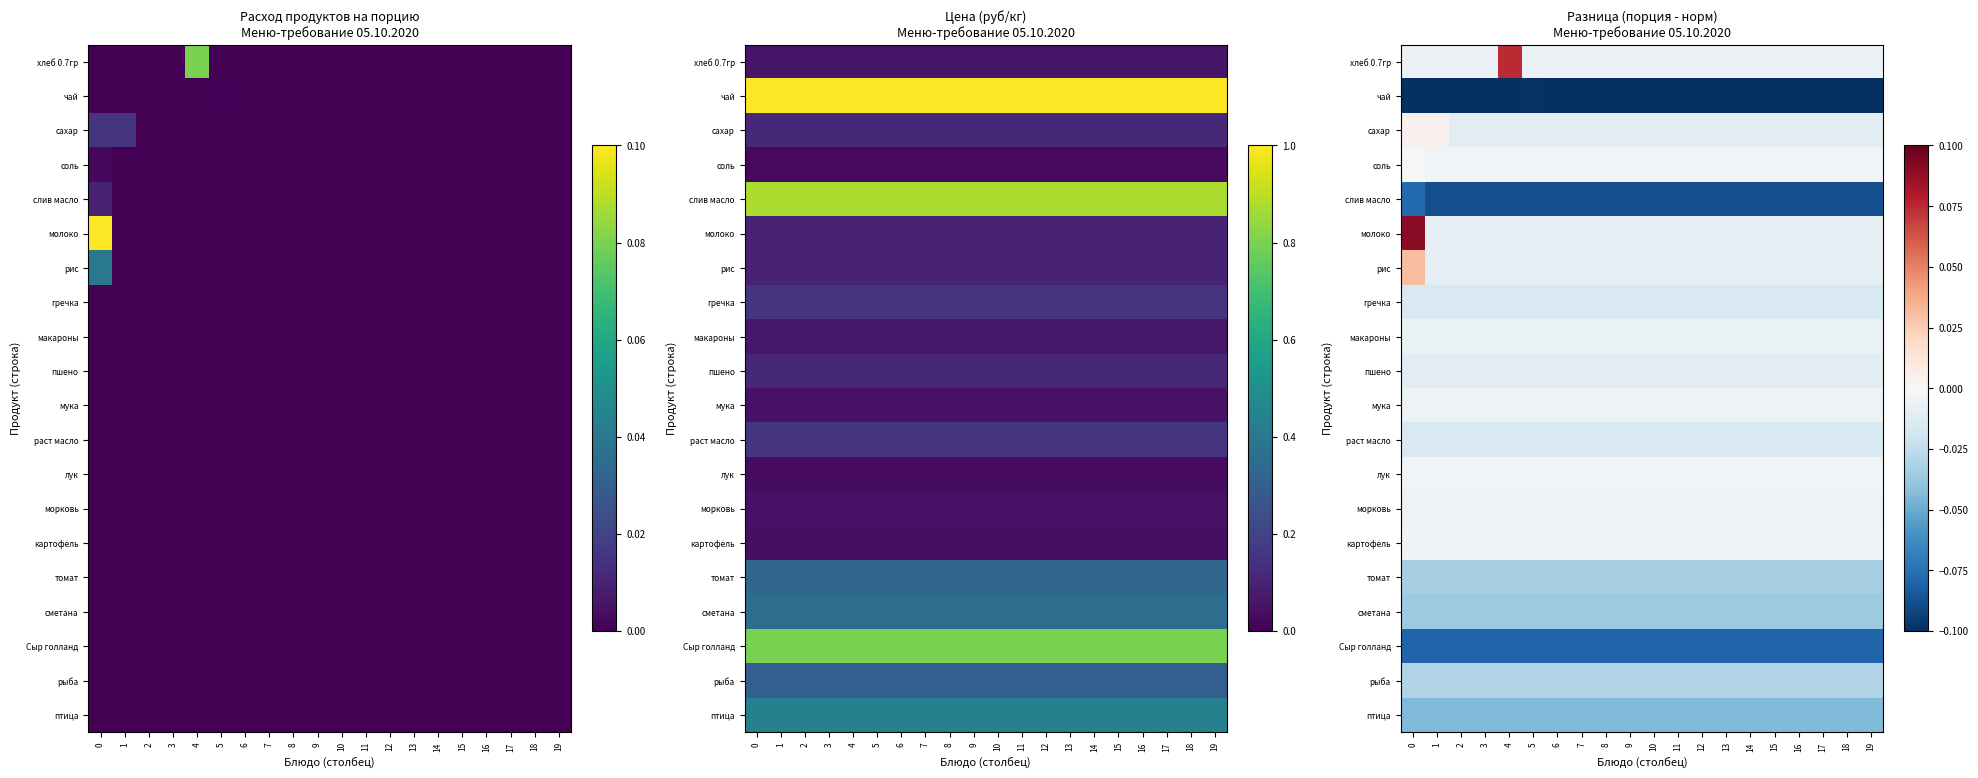

True or false: птица has a value of -0.0 at 18.

True